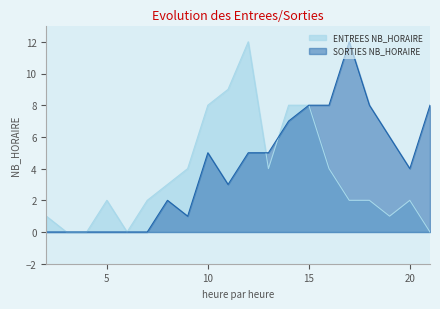

At which category does ENTREES NB_HORAIRE reach its first local peak?

5